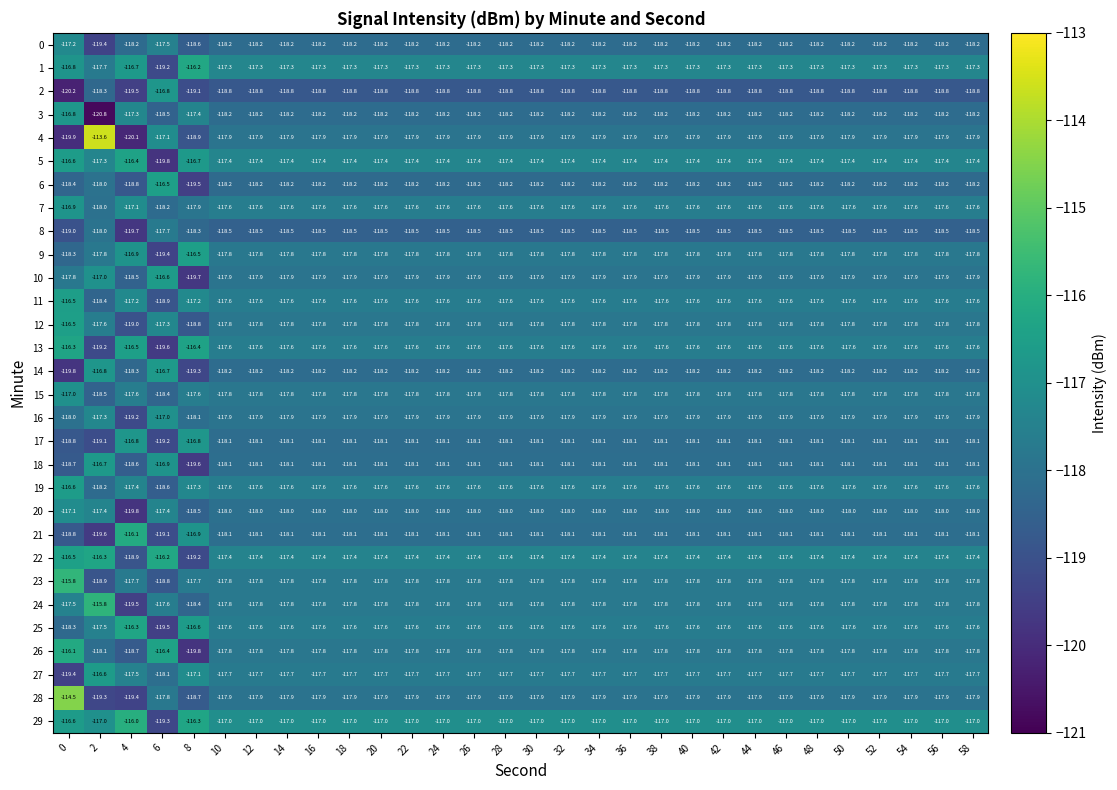

What is the spread (max minus min) of values at 20?

1.8